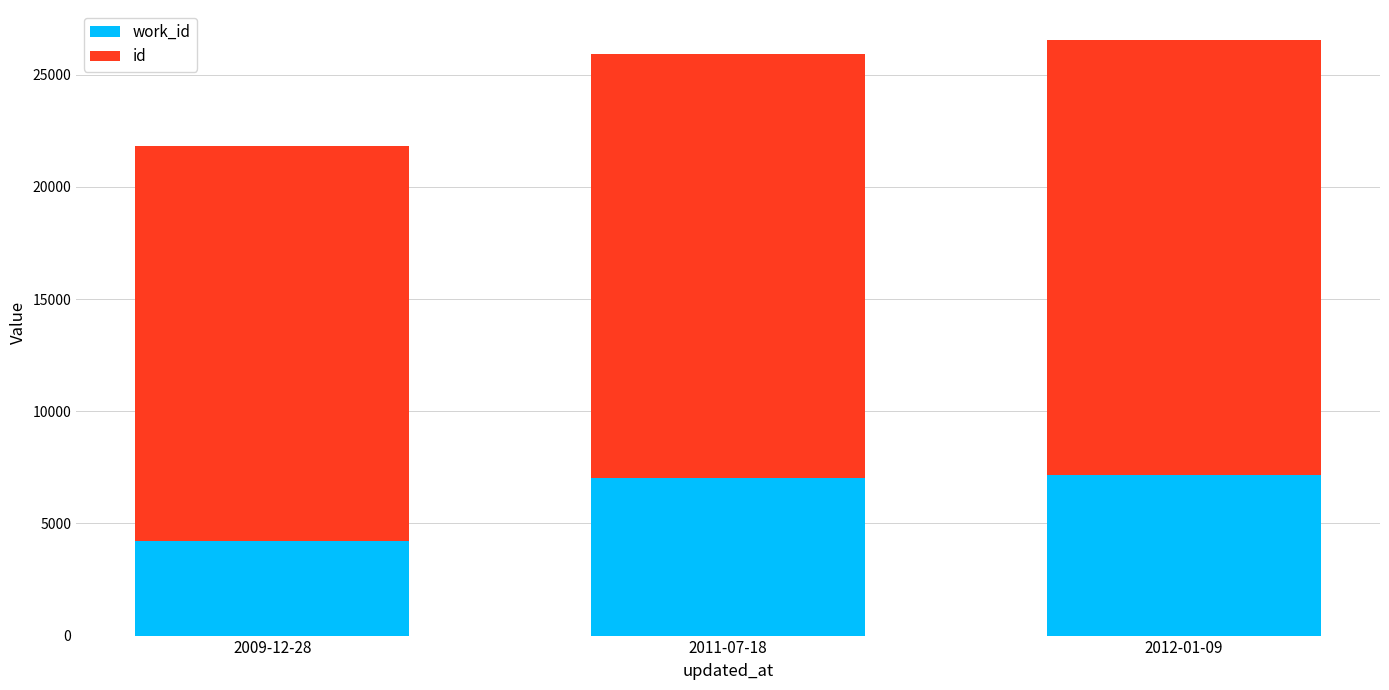

What is the total value across all series at 2009-12-28?

21810